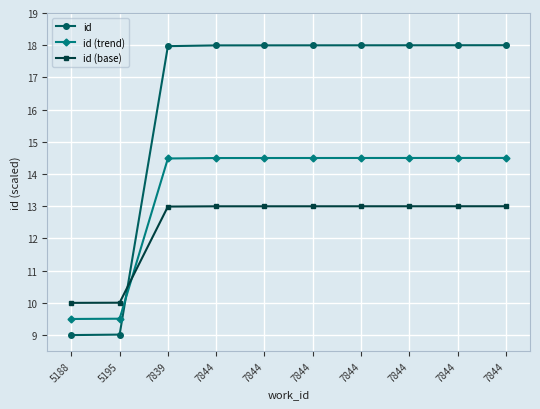

Which category has the lowest value across all series?

5188